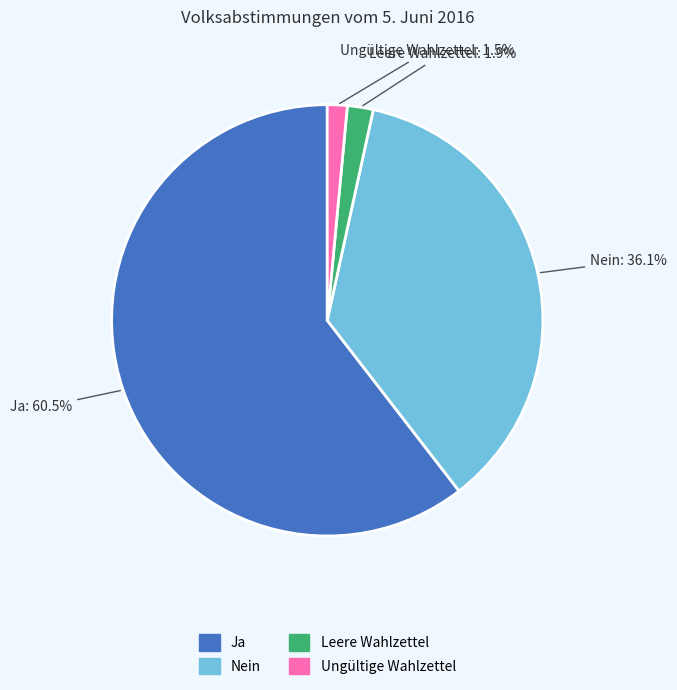

Count the number of slices in the pie.

4